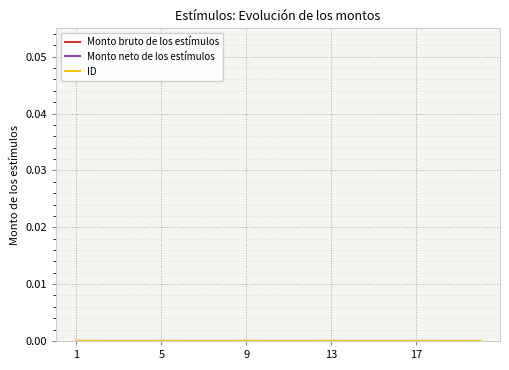

True or false: ID and Monto neto de los estímulos intersect in this chart.

False